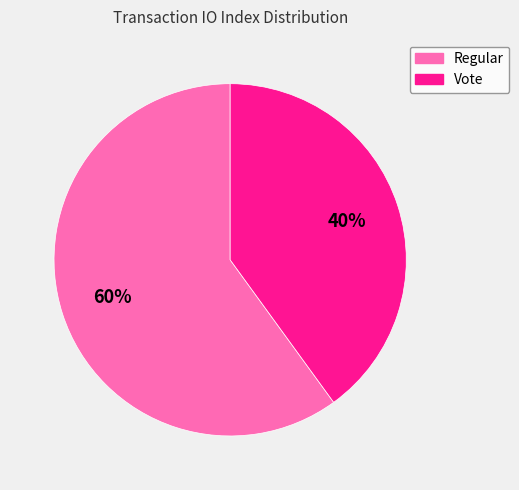

What is the largest slice in the pie chart?

Regular